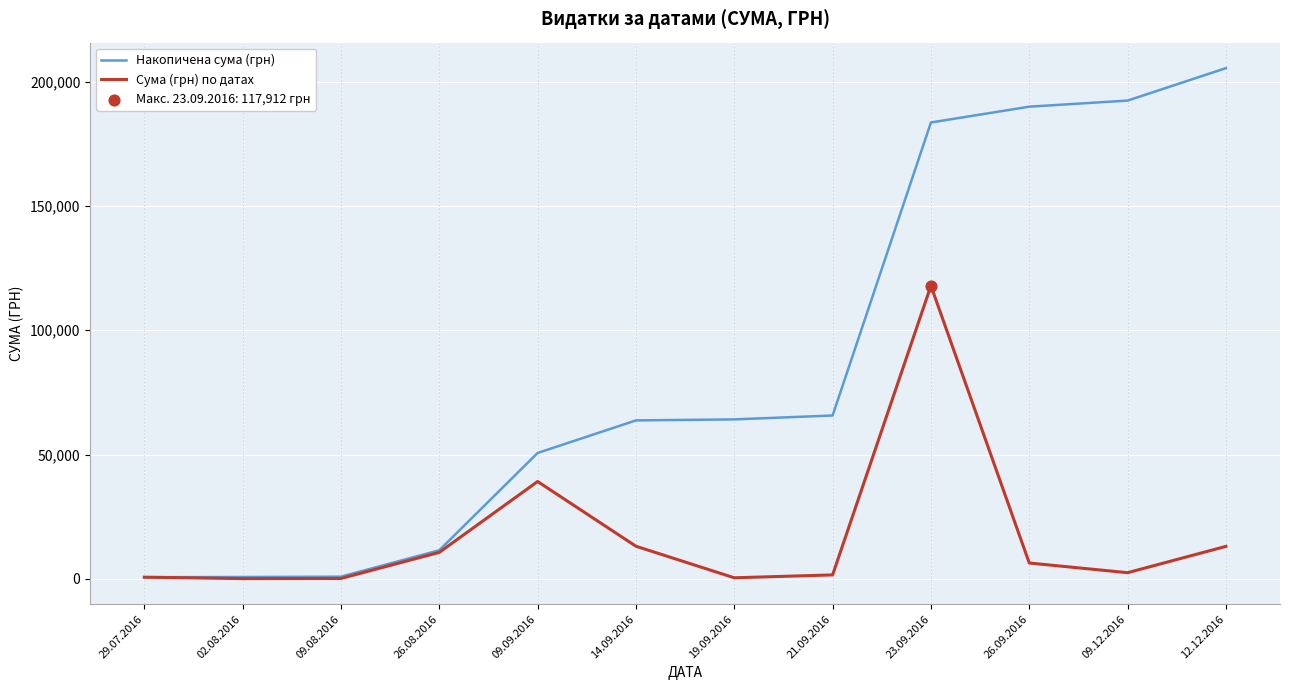

Which series changed the most between 29.07.2016 and 14.09.2016?

Накопичена сума (грн)